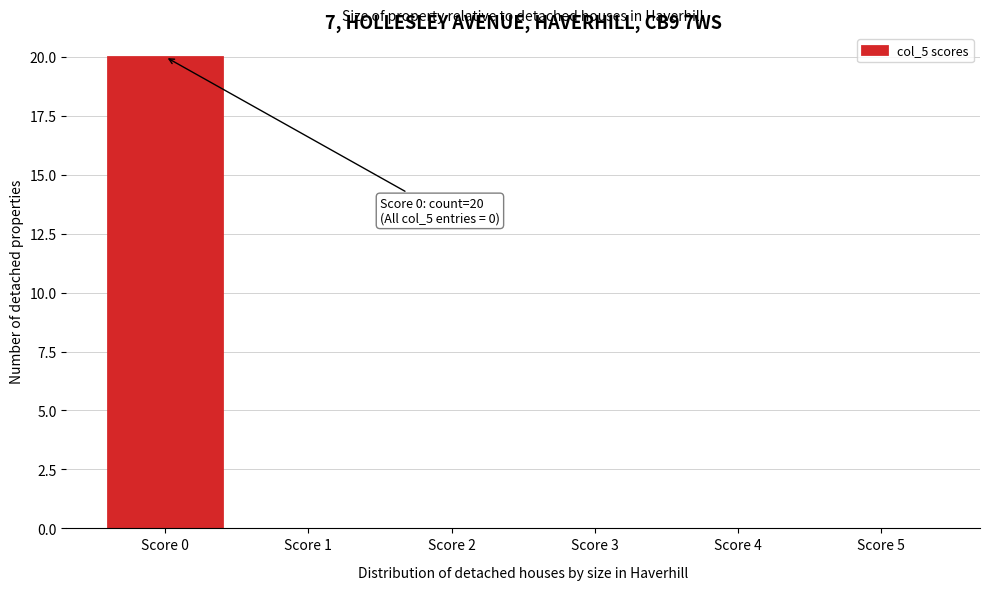

Reading right to left, extract all data points from this chart.

Score 5=0	Score 4=0	Score 3=0	Score 2=0	Score 1=0	Score 0=20